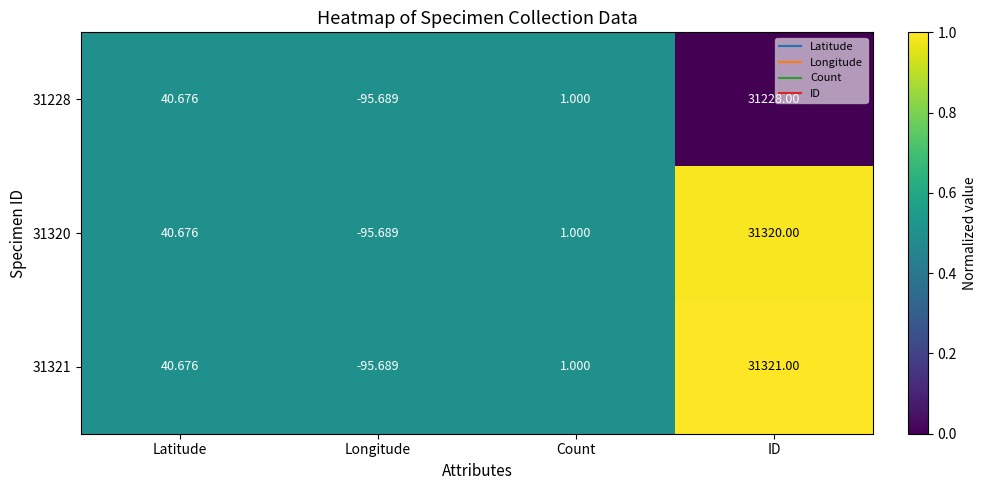

At which category does the chart reach its peak across all series?

ID